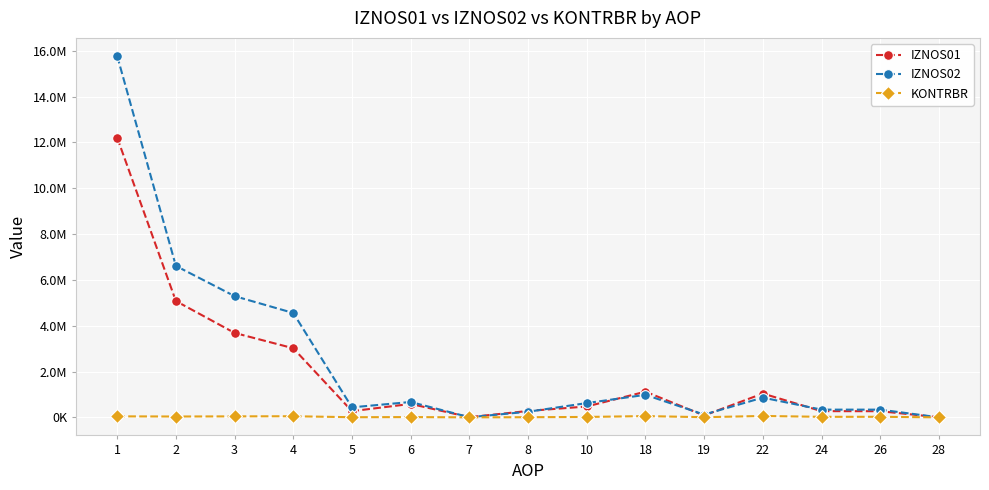

Does the chart have visible grid lines?

Yes